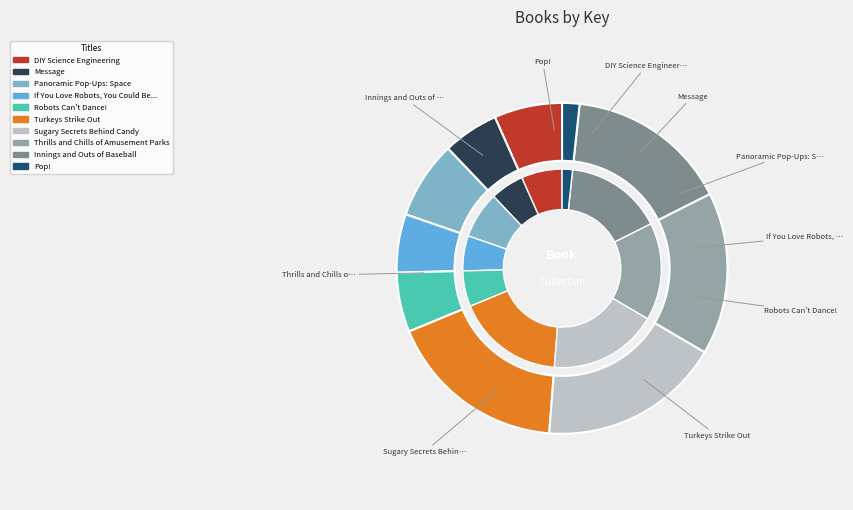

How many slices are in this pie chart?

10